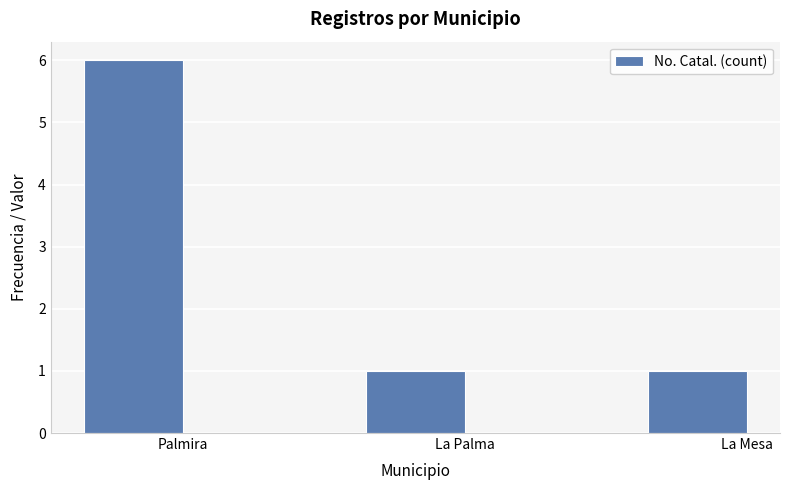

Reading left to right, what are all the values shown in this chart?

6	1	1